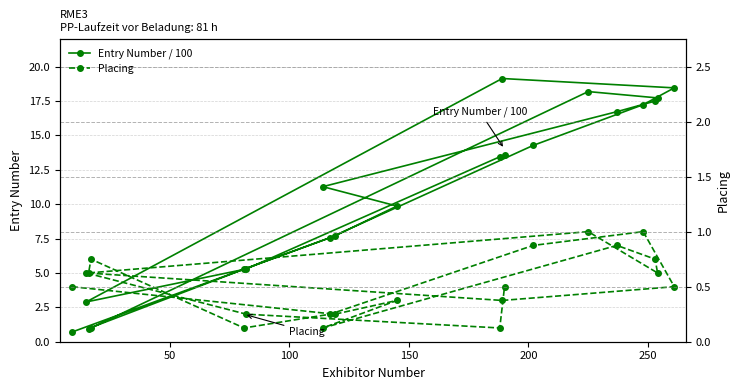

Reading left to right, list all the values displayed in this chart.

Entry Number / 100: 0.7	7.7	9.9	11.3	16.7	17.5	17.7	18.2	0.9	1.0	5.3	7.6	14.3	17.2	18.4	19.1	2.9	5.3	13.4	13.6
Placing: 4.0	2.0	3.0	1.0	7.0	6.0	5.0	8.0	5.0	6.0	1.0	2.0	7.0	8.0	4.0	3.0	5.0	2.0	1.0	4.0